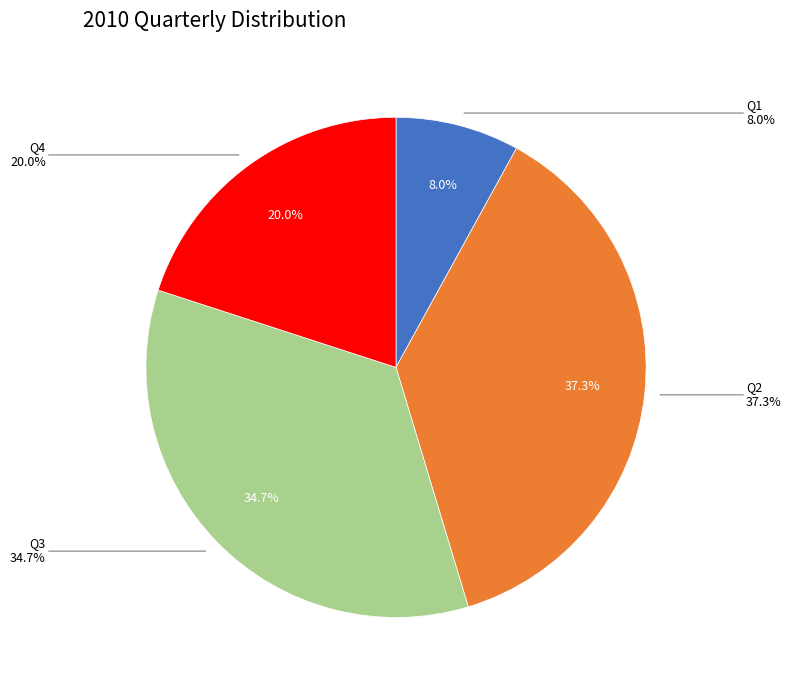

True or false: Q1 accounts for 13% of the total.

False